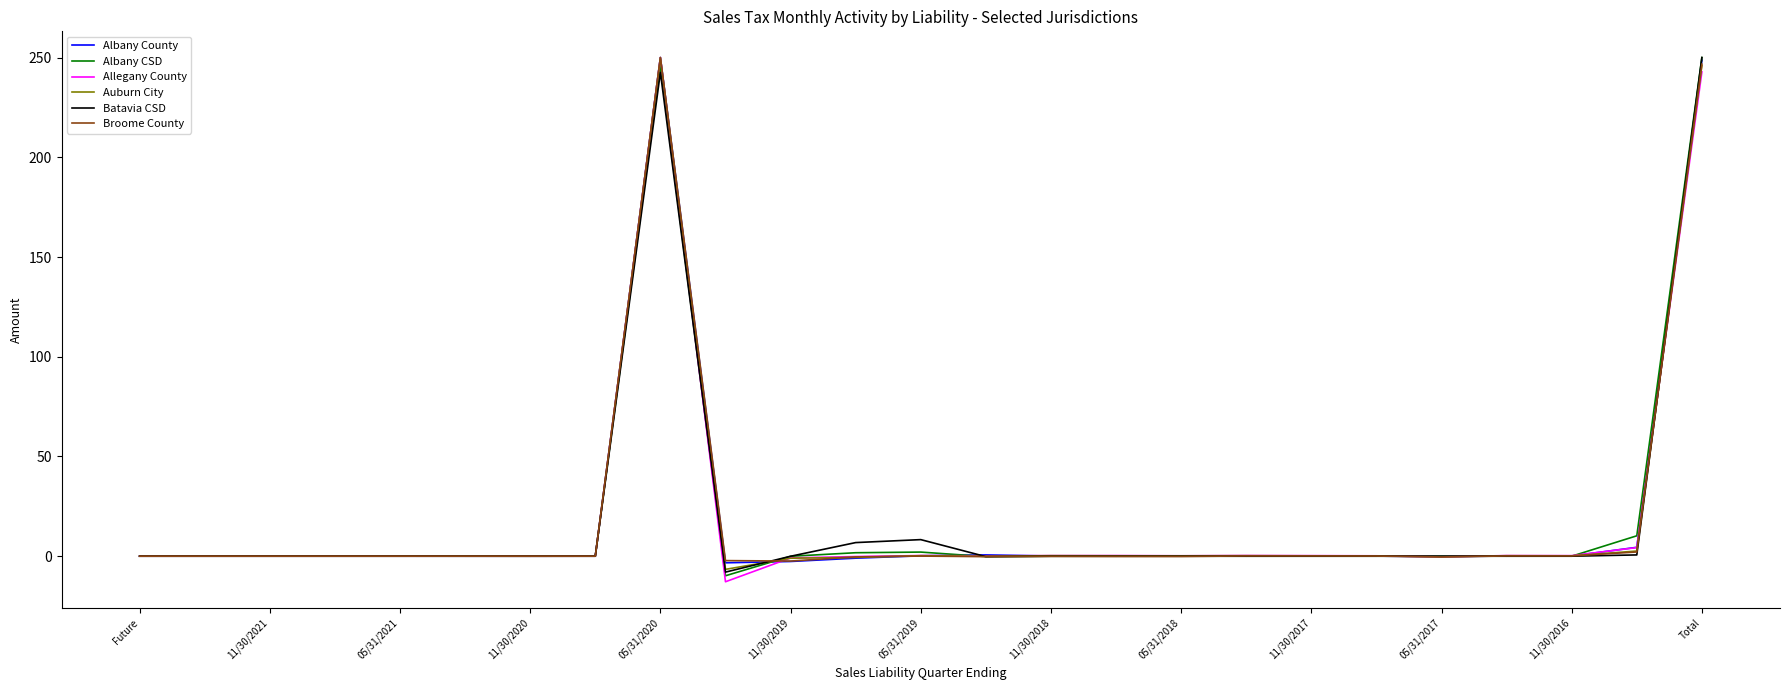

What is the highest value of the Auburn City series?

250.0